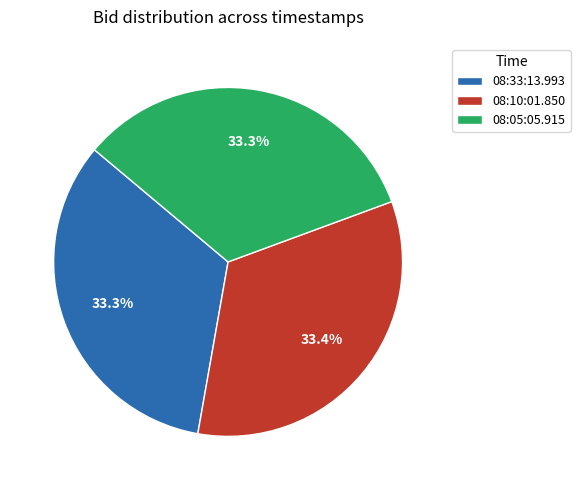

What portion of the pie excludes 08:10:01.850?

66.6%